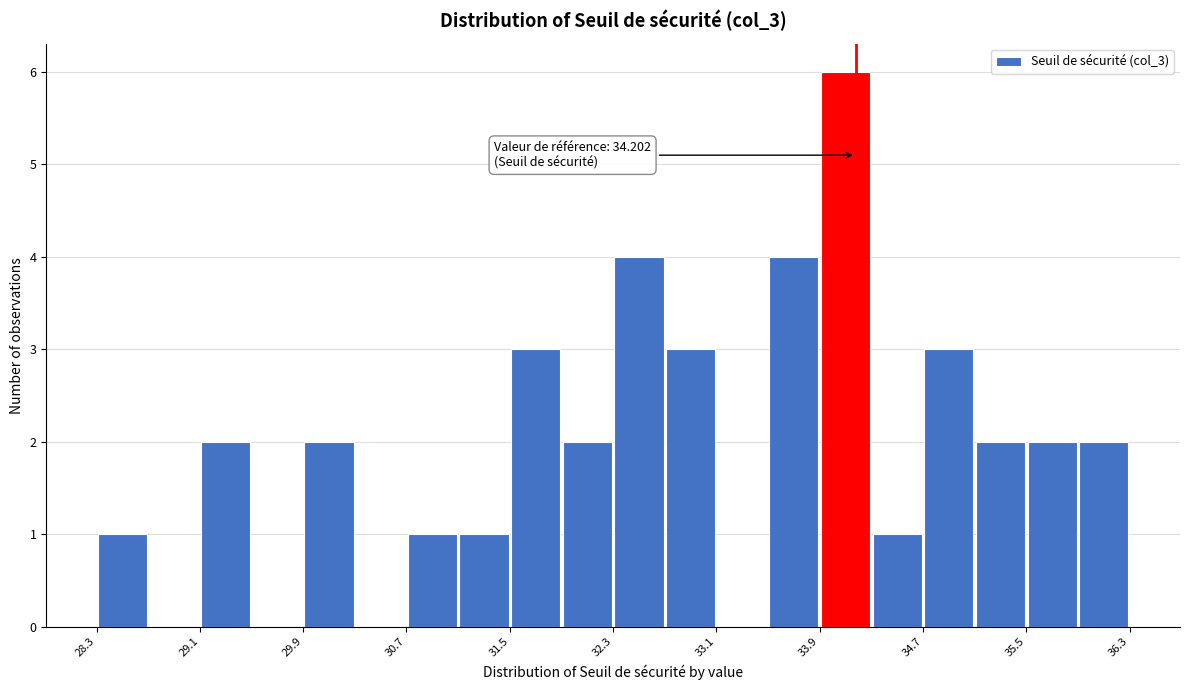

Over which range of the x-axis is the bar tallest?

33.9 to 34.3